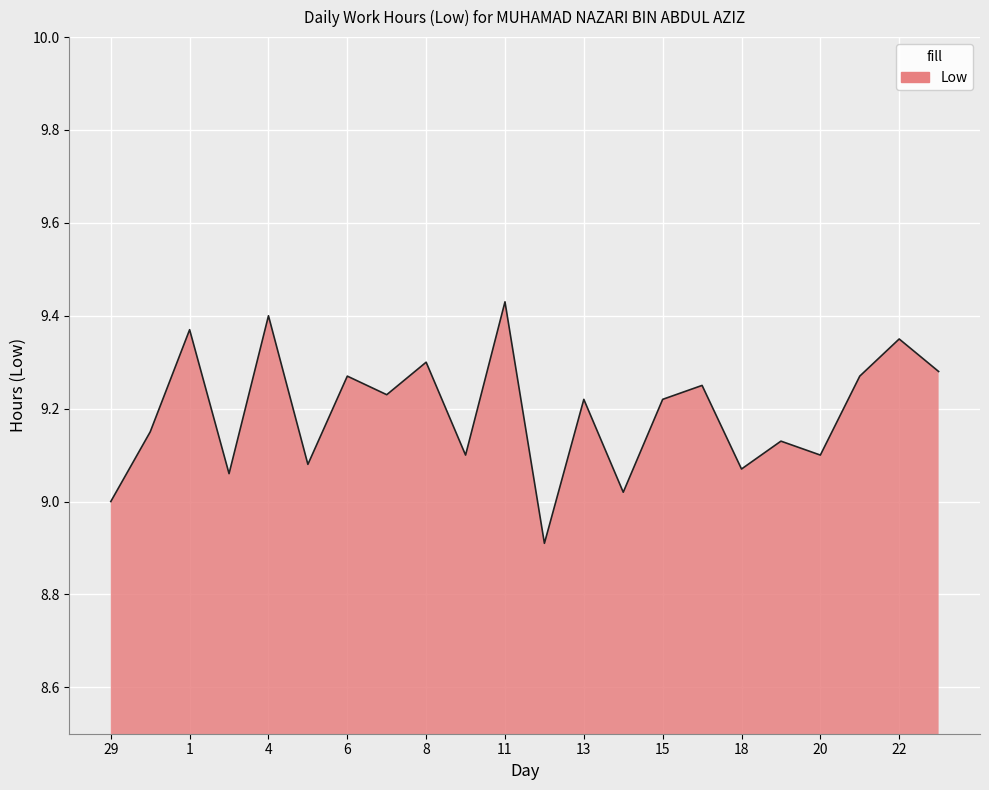

What is the smallest value displayed?

8.9